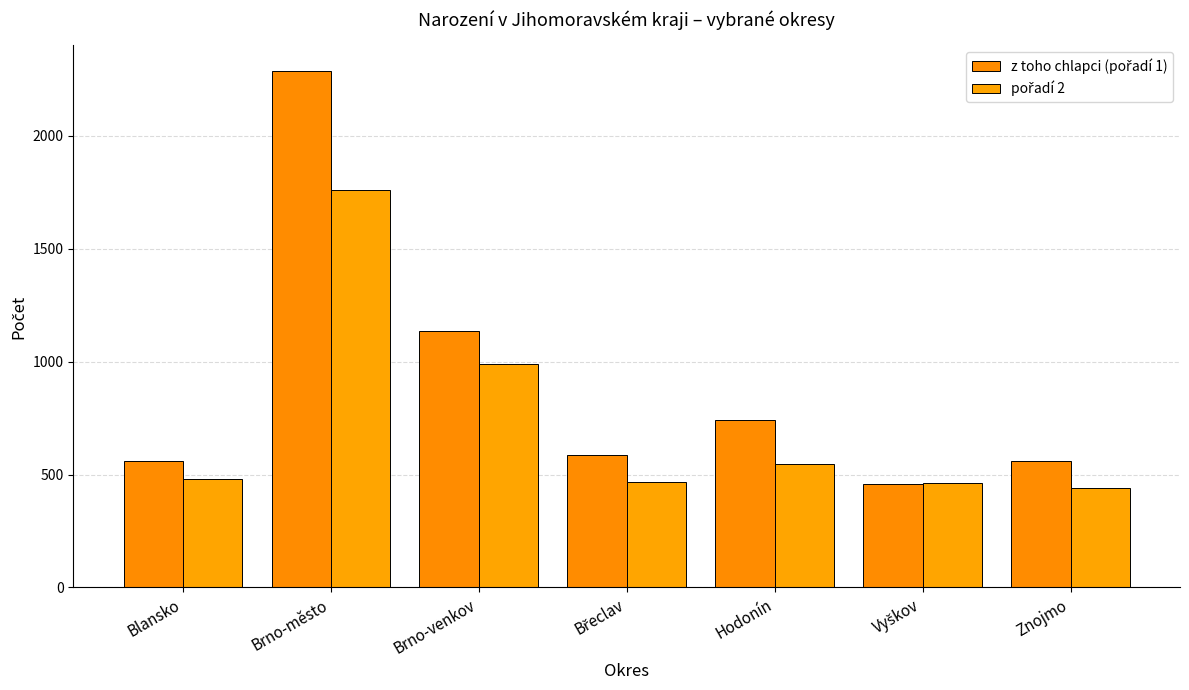

Does the chart contain stacked bars?

No